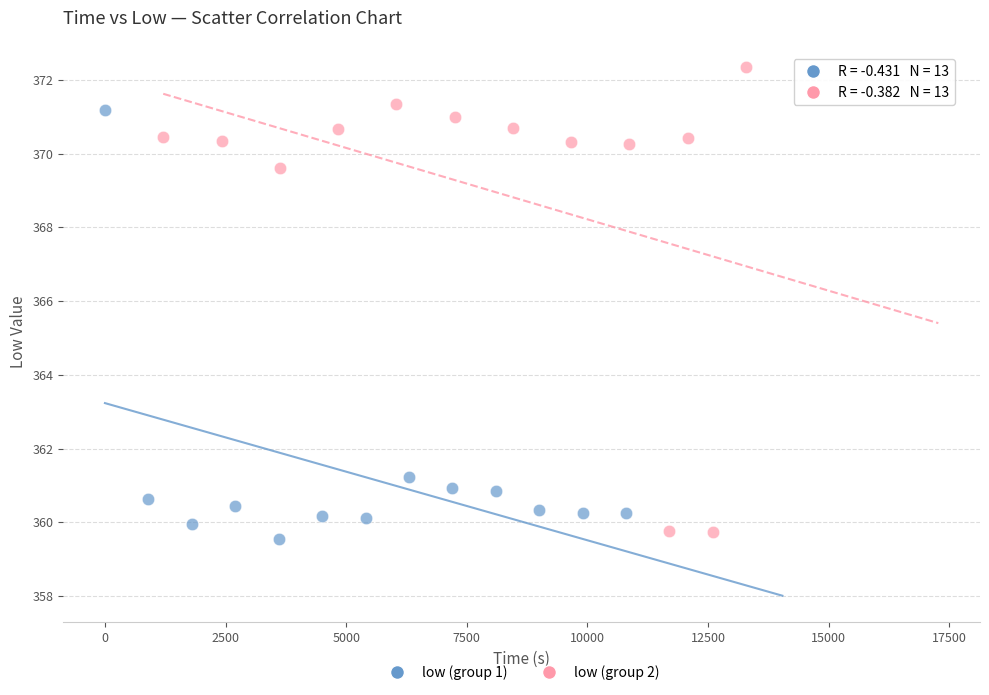

Which series has the largest Y range (max minus min)?

low (group 2)